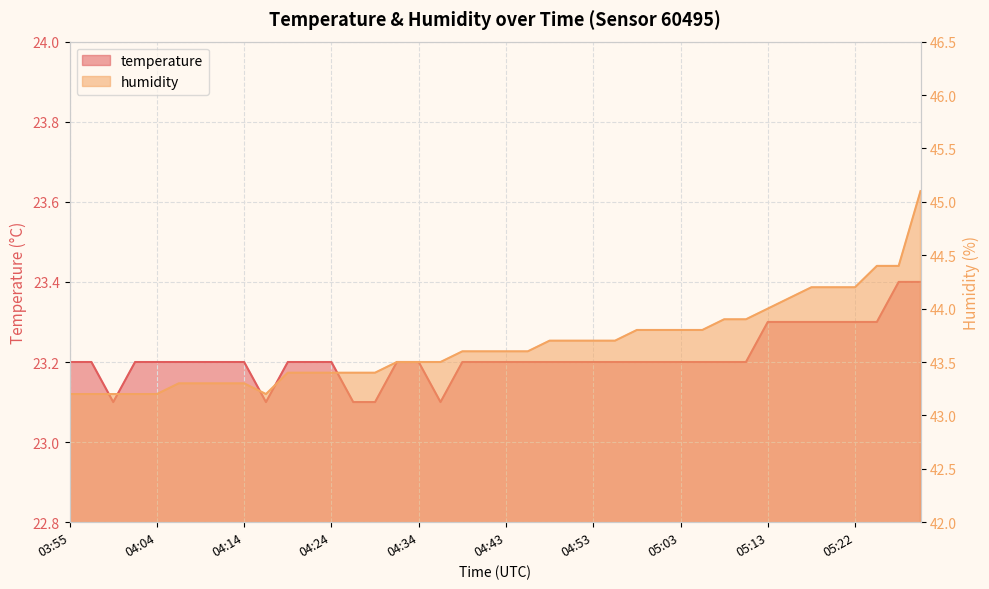

The temperature series shows 23.2 at 04:12. True or false?

True